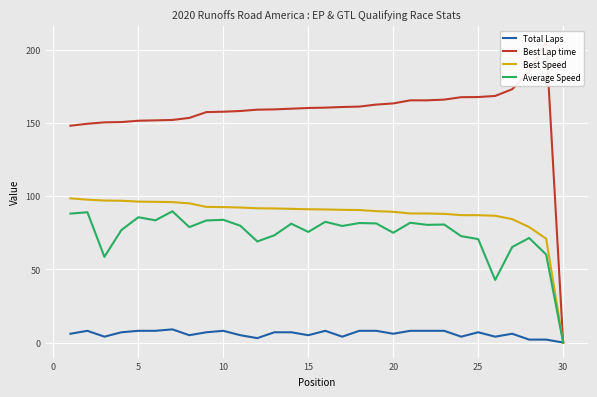

Is the value of Total Laps at 15 greater than the value of Average Speed at 10?

No